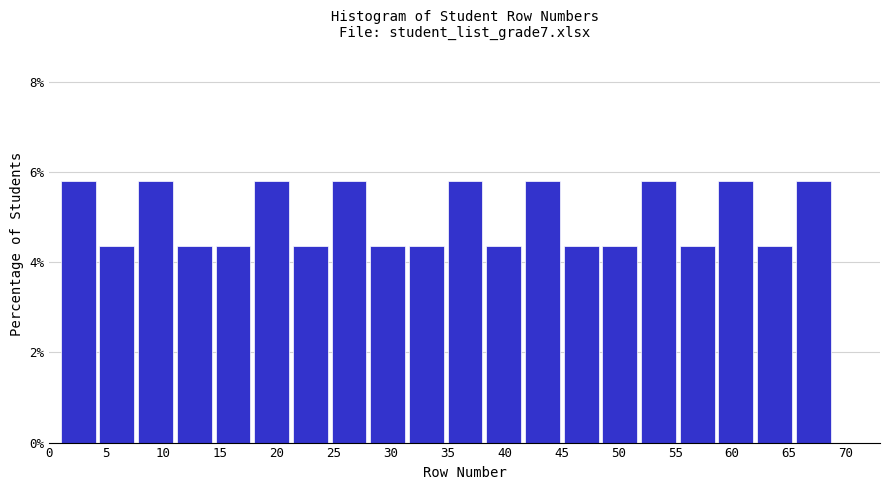

Reading left to right, transcribe this chart: for each bar, give the range it covers on the x-axis and its height. Neither the bar edges nor the heights are printed on the chart, so give them approximately, as read against the axes.

1.0 to 4.4: 5.8
4.4 to 7.8: 4.4
7.8 to 11.2: 5.8
11.2 to 14.6: 4.4
14.6 to 18.0: 4.4
18.0 to 21.4: 5.8
21.4 to 24.8: 4.4
24.8 to 28.2: 5.8
28.2 to 31.6: 4.4
31.6 to 35.0: 4.4
35.0 to 38.4: 5.8
38.4 to 41.8: 4.4
41.8 to 45.2: 5.8
45.2 to 48.6: 4.4
48.6 to 52.0: 4.4
52.0 to 55.4: 5.8
55.4 to 58.8: 4.4
58.8 to 62.2: 5.8
62.2 to 65.6: 4.4
65.6 to 69.0: 5.8